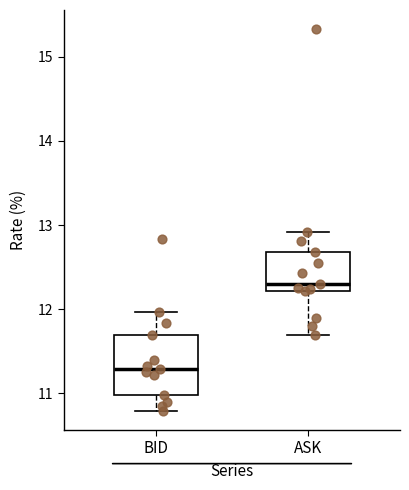

Which box is the tallest, from its lower edge to its upper edge?

BID